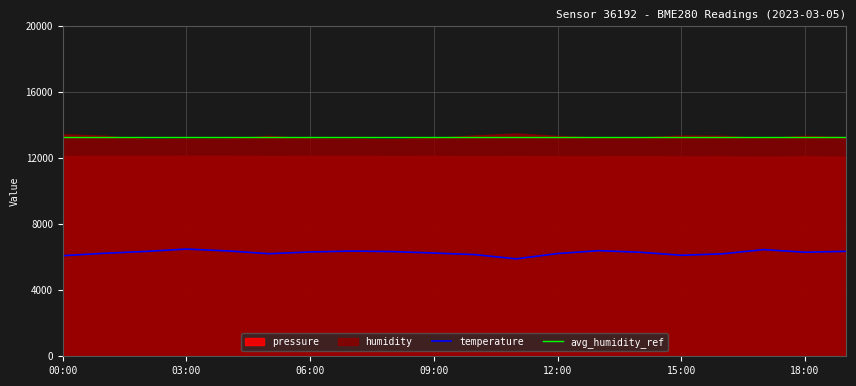

How many interior local peaks does the temperature series have?

4